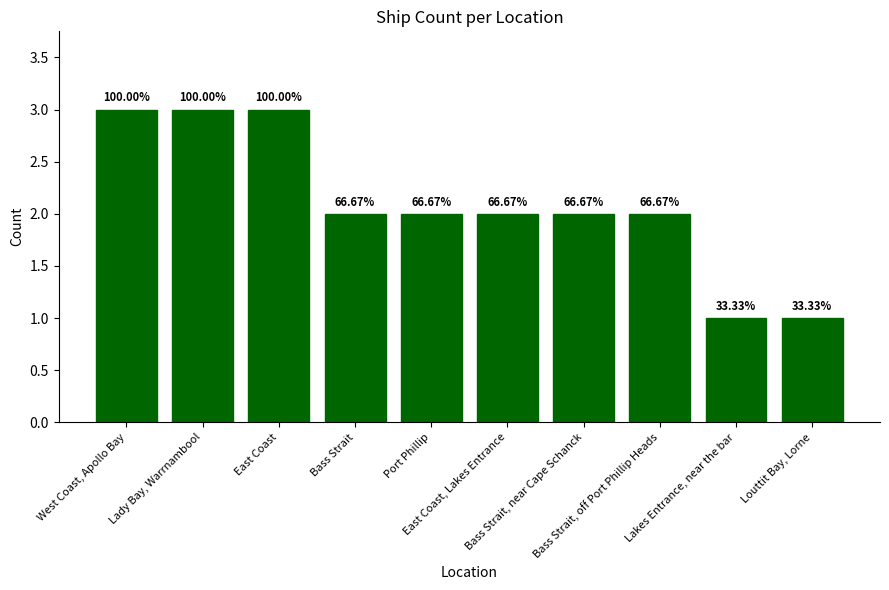

Does the chart contain any negative values?

No